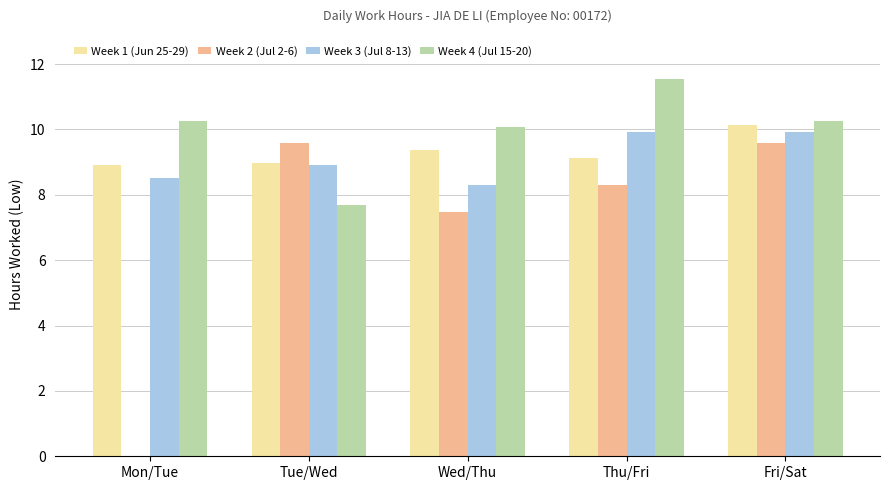

What is the maximum value for Week 4 (Jul 15-20)?

11.6